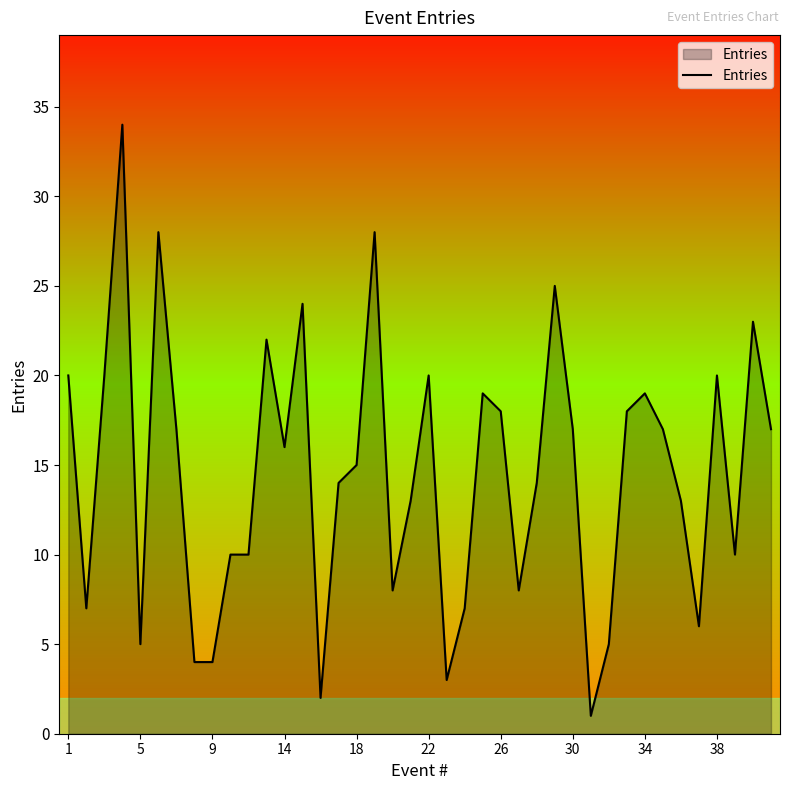

How many lines are shown in the chart?

1